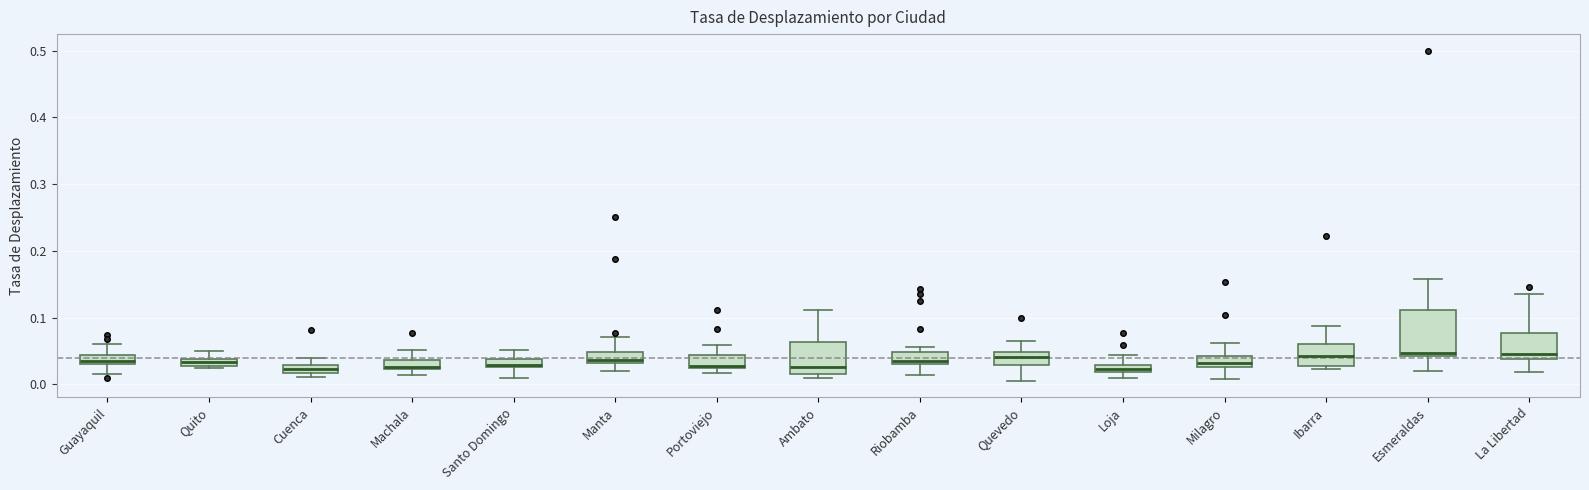

Comparing the boxes themselves (not the whiskers), which one is the tallest?

Esmeraldas